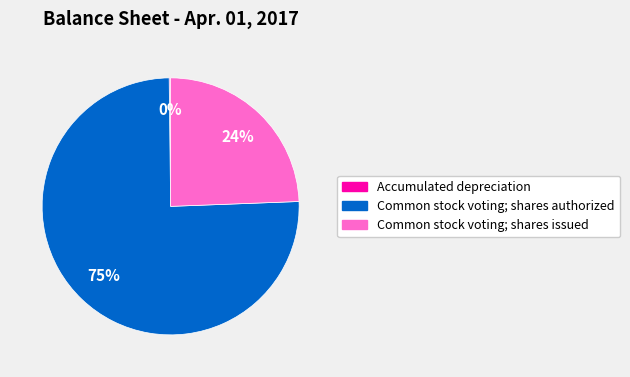

What is the largest slice in the pie chart?

Common stock voting; shares authorized